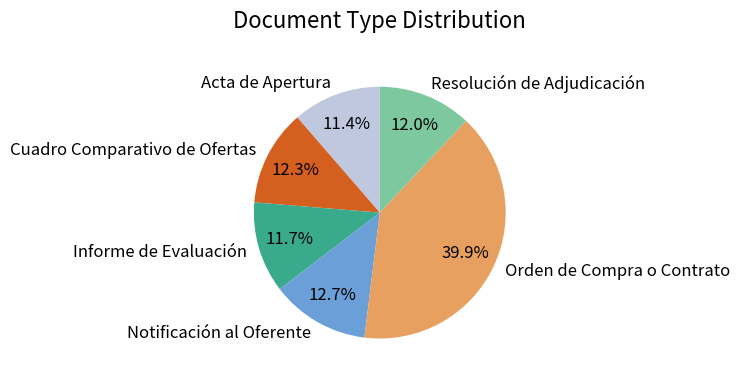

How many slices are in this pie chart?

6